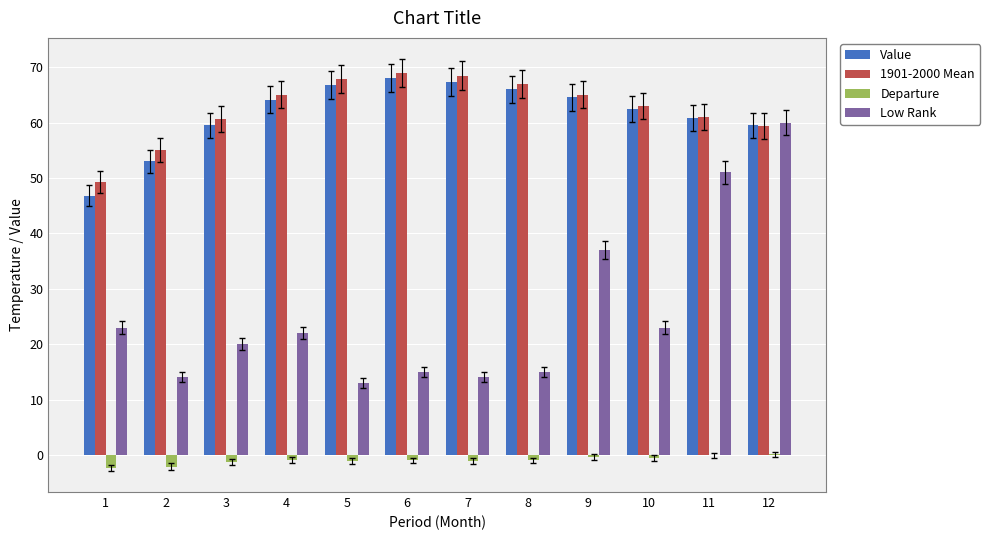

Which category has the highest value in the Low Rank series?

12